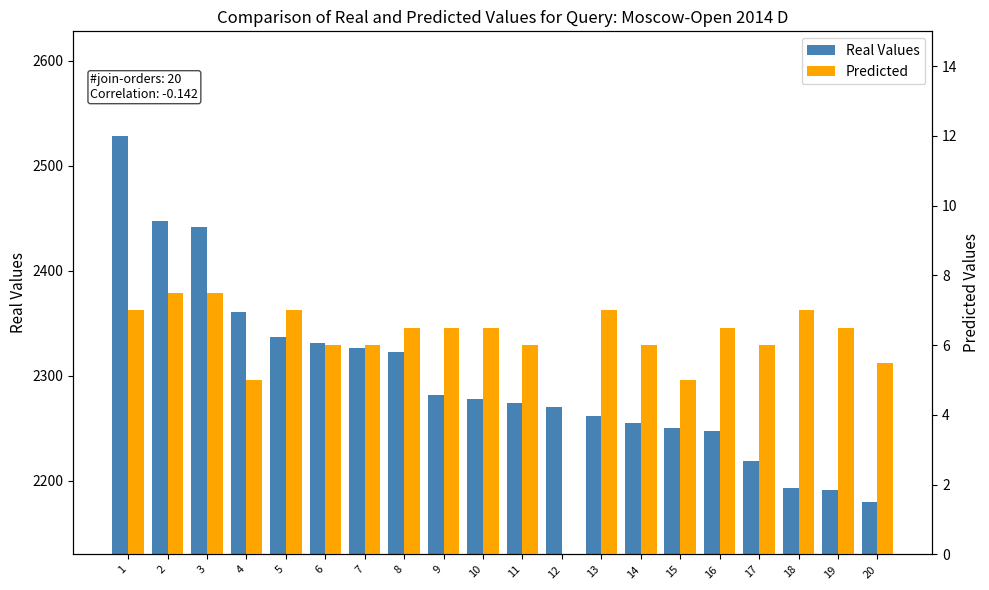

At which label does Real Values reach its peak?

1